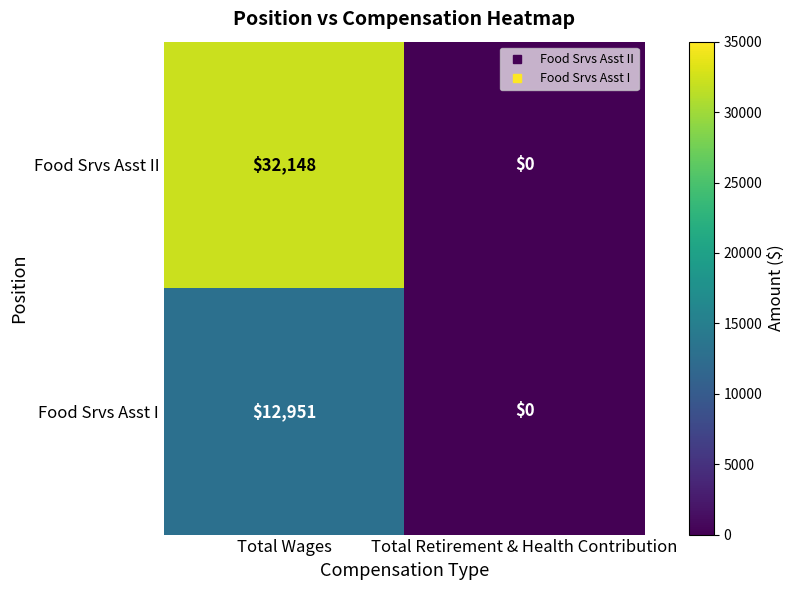

At which label is Food Srvs Asst I closest to 6475?

Total Retirement & Health Contribution